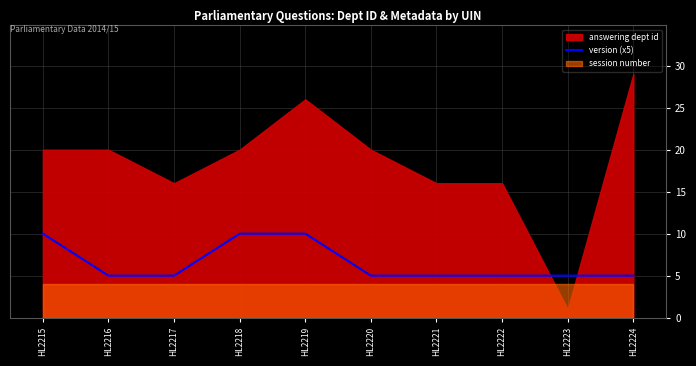

True or false: version (x5) has a value of 5 at HL2220.

True